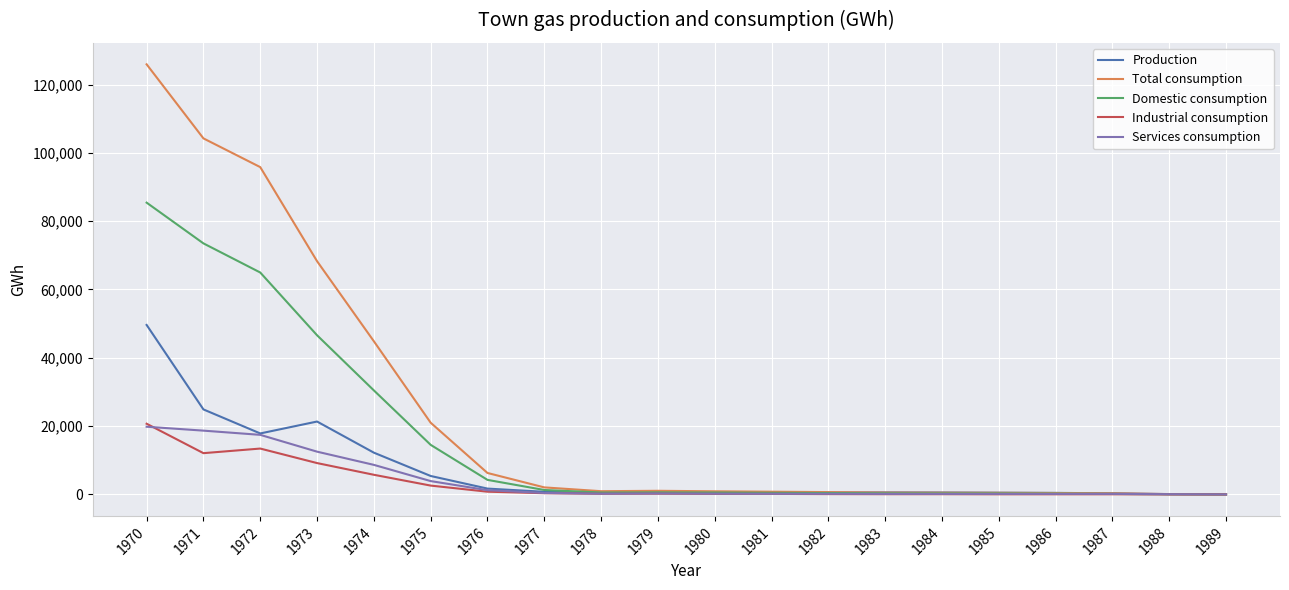

The Industrial consumption series shows 147 at 1981. True or false?

True